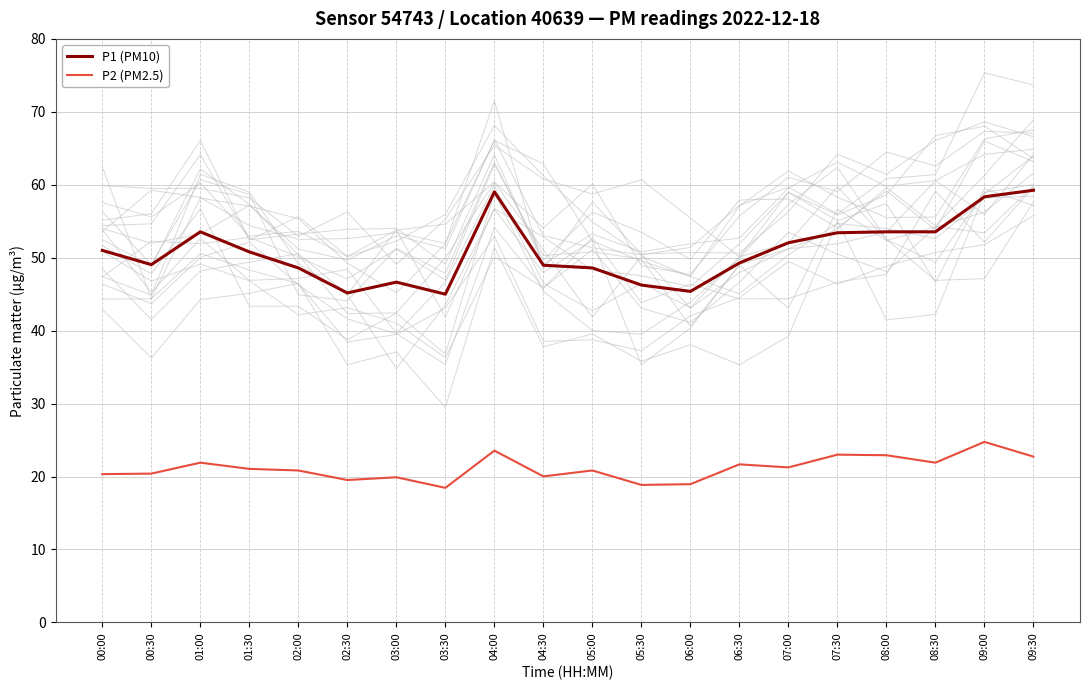

What is the minimum value shown in the chart?

18.4